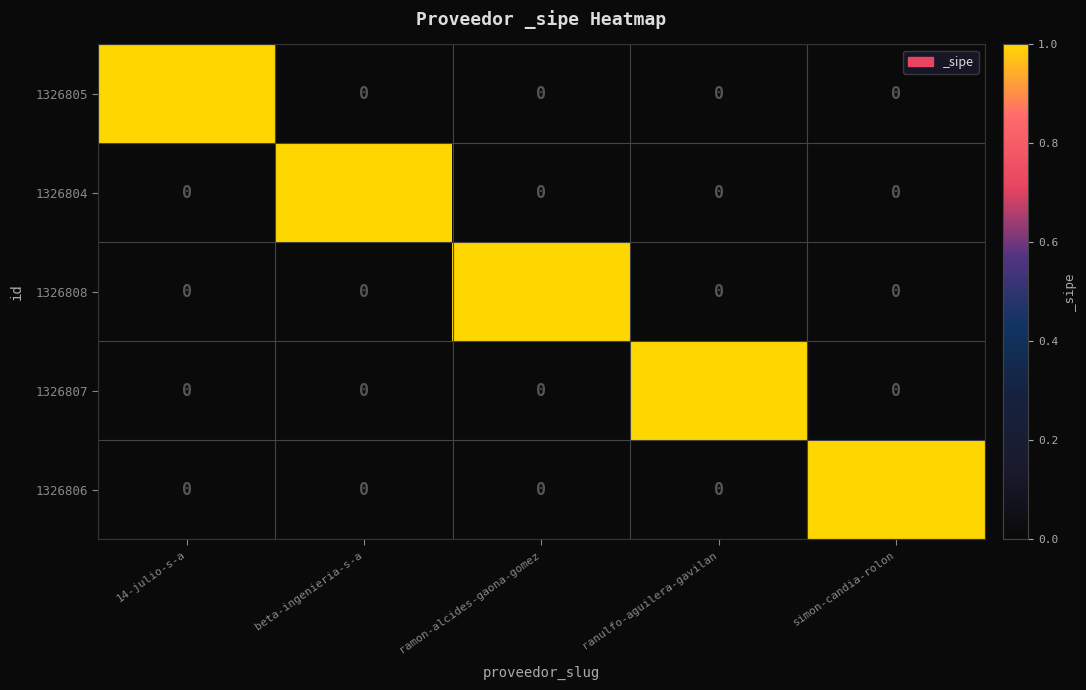

The value of 1326807 at simon-candia-rolon is 1. True or false?

False